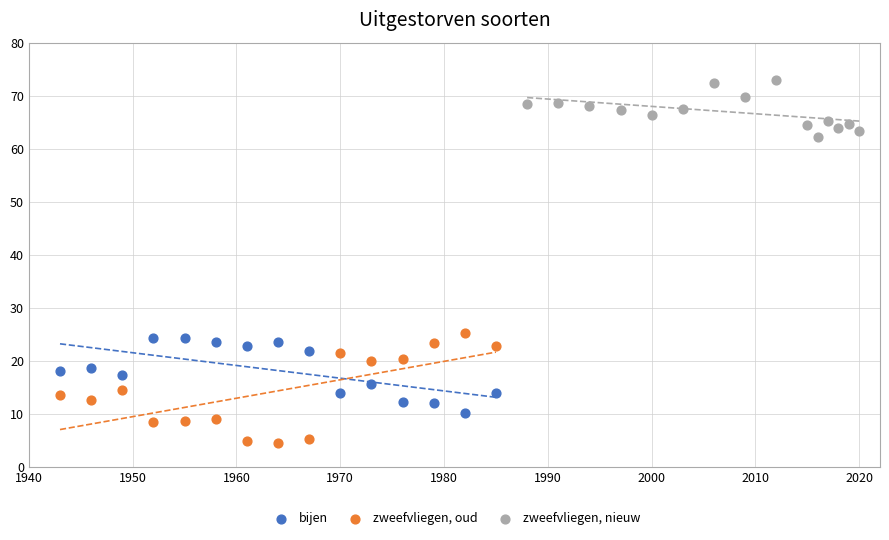

Which series contains the lowest Y value?

zweefvliegen, oud